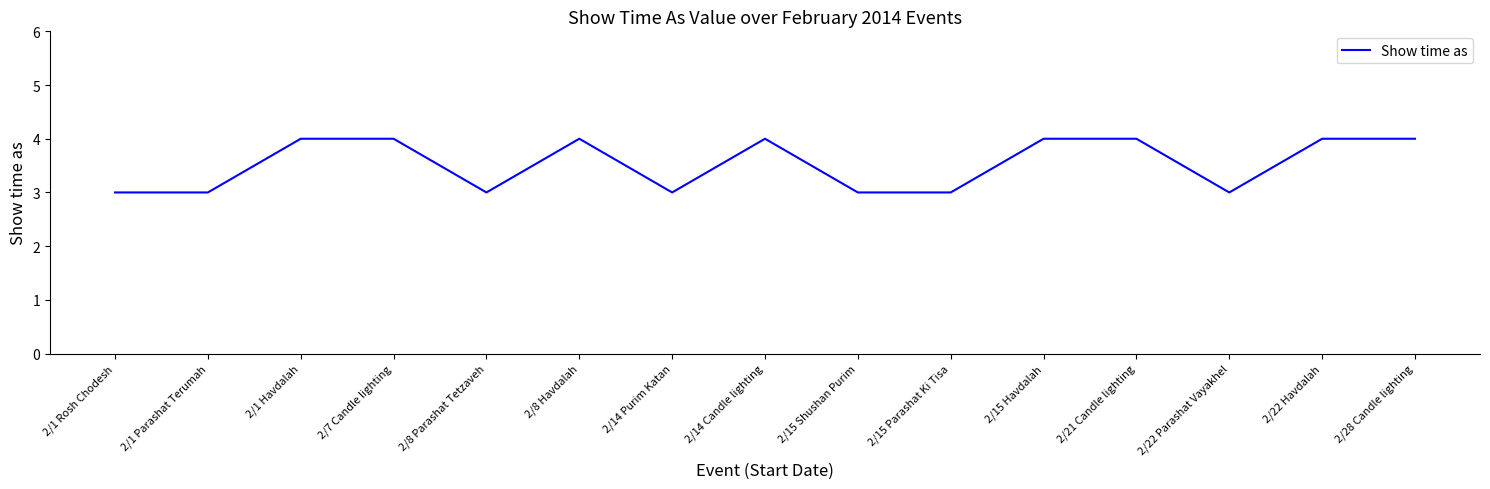

What is the ratio of the value at 2/14 Candle lighting to the value at 2/1 Havdalah?

1.0